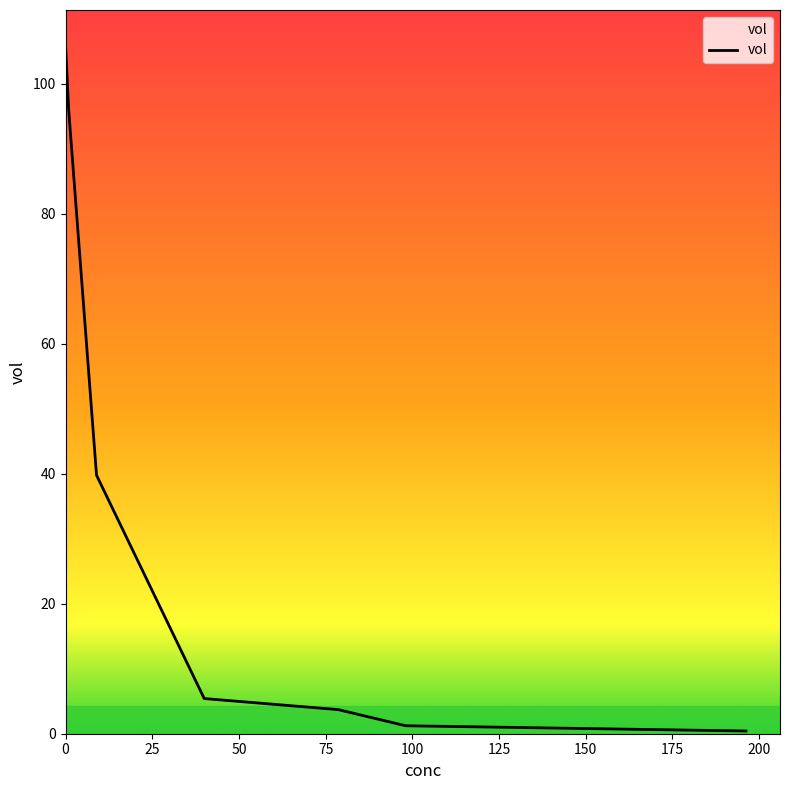

What is the maximum value shown in the chart?

106.1